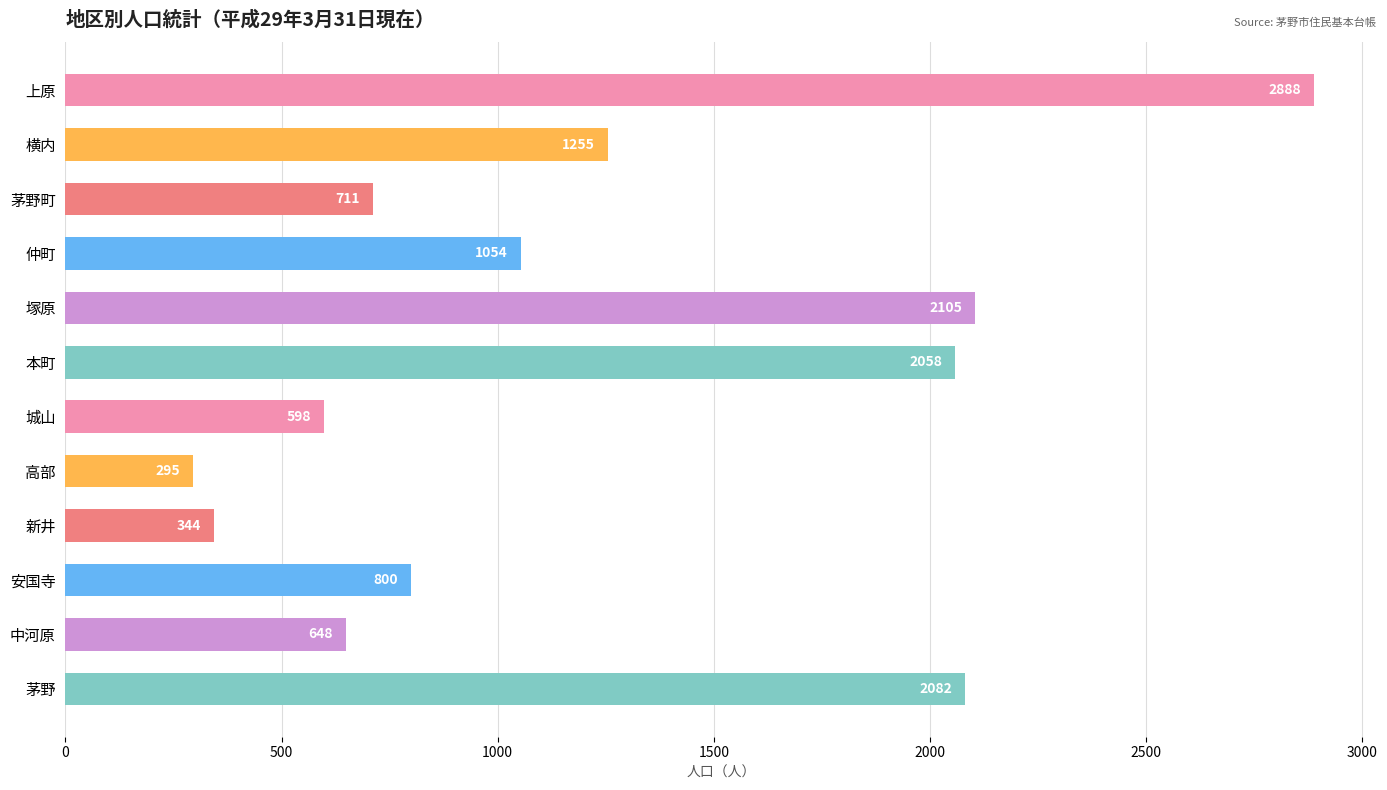

Are the bars grouped side by side (vs. stacked)?

No